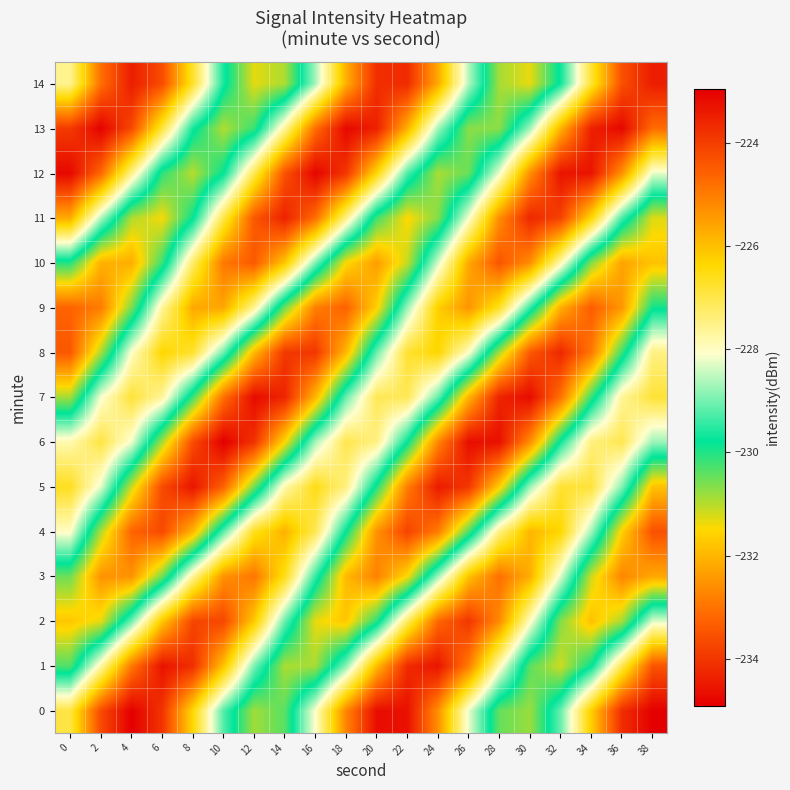

At which category is the sum across all series the highest?

4